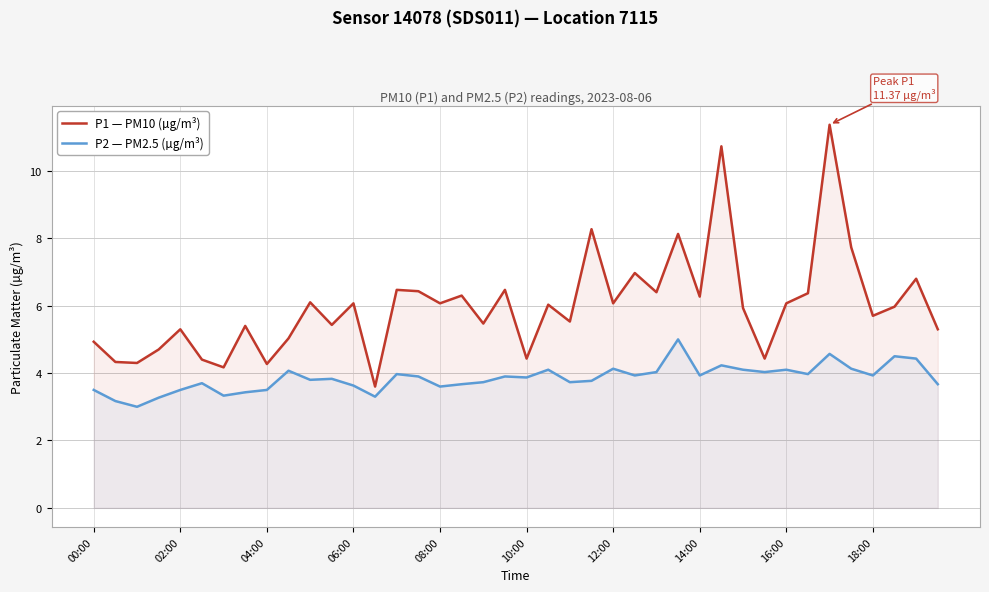

List the series in order of their peak value, highest first.

P1 — PM10 (µg/m³), P2 — PM2.5 (µg/m³)